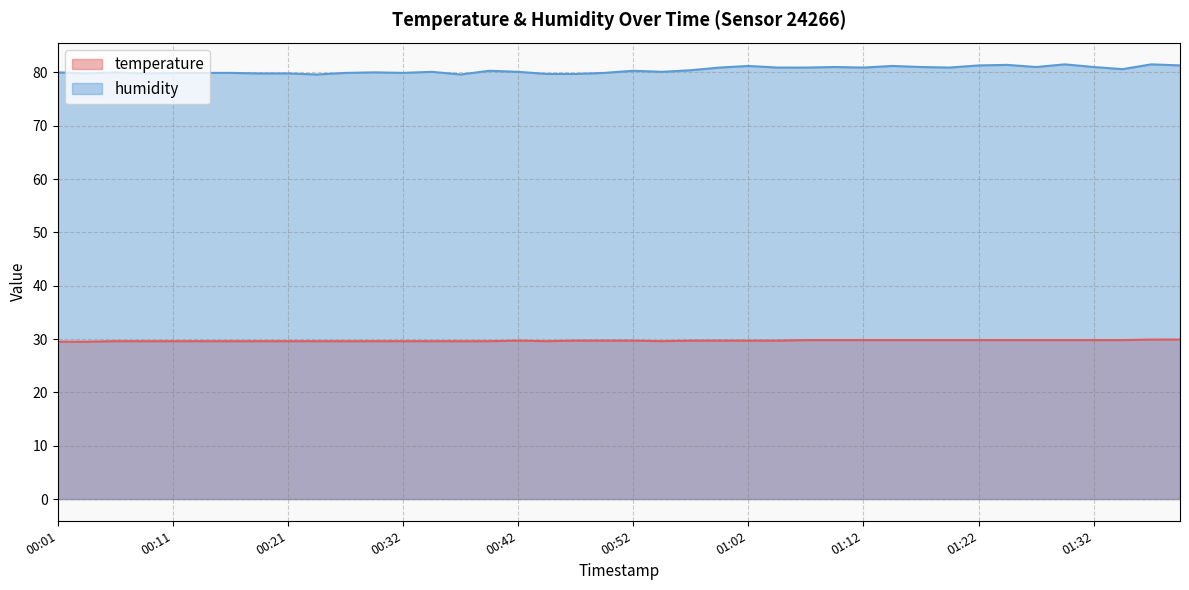

The value of humidity at 01:05 is 80.9. True or false?

True